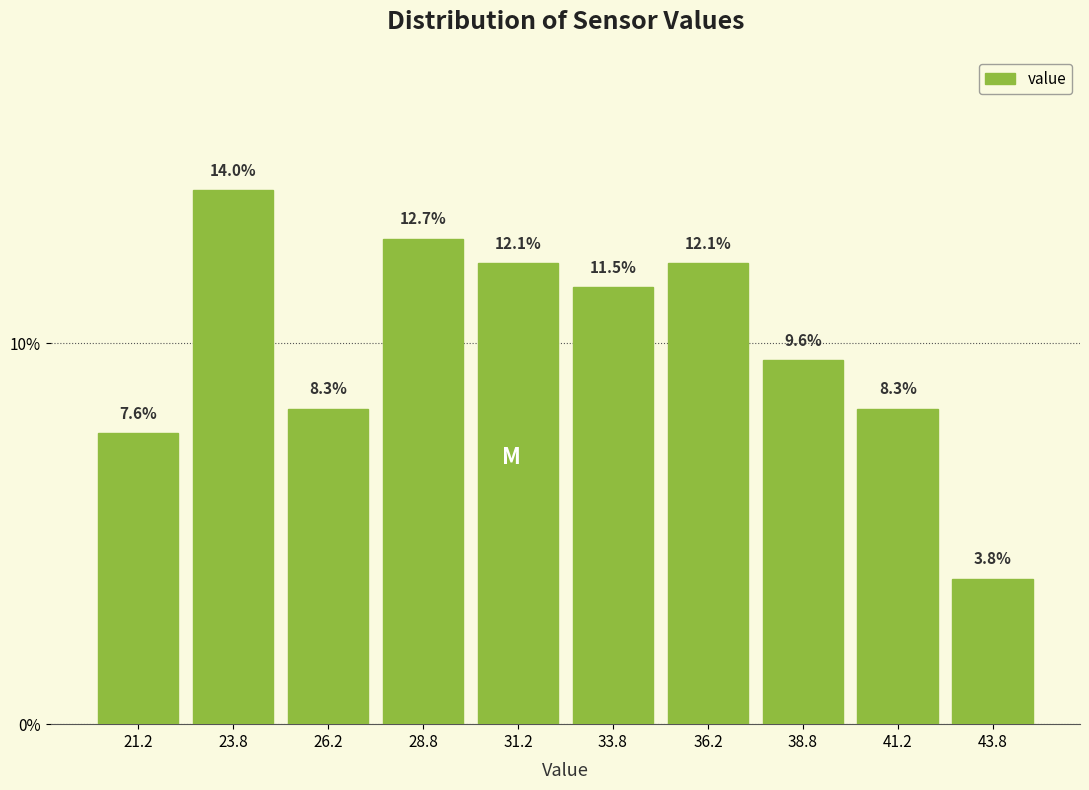

Over which range of the x-axis is the bar tallest?

22.5 to 25.0